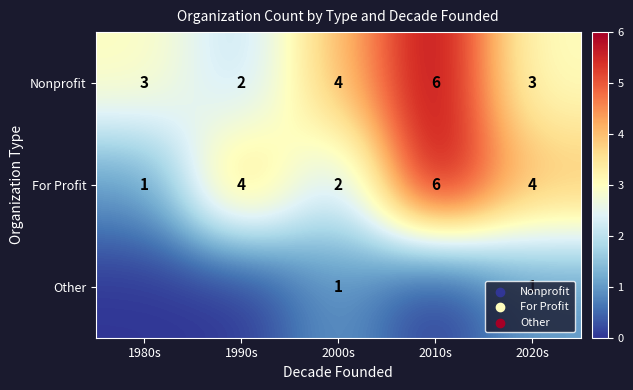

The Nonprofit series shows 2 at 2000s. True or false?

False